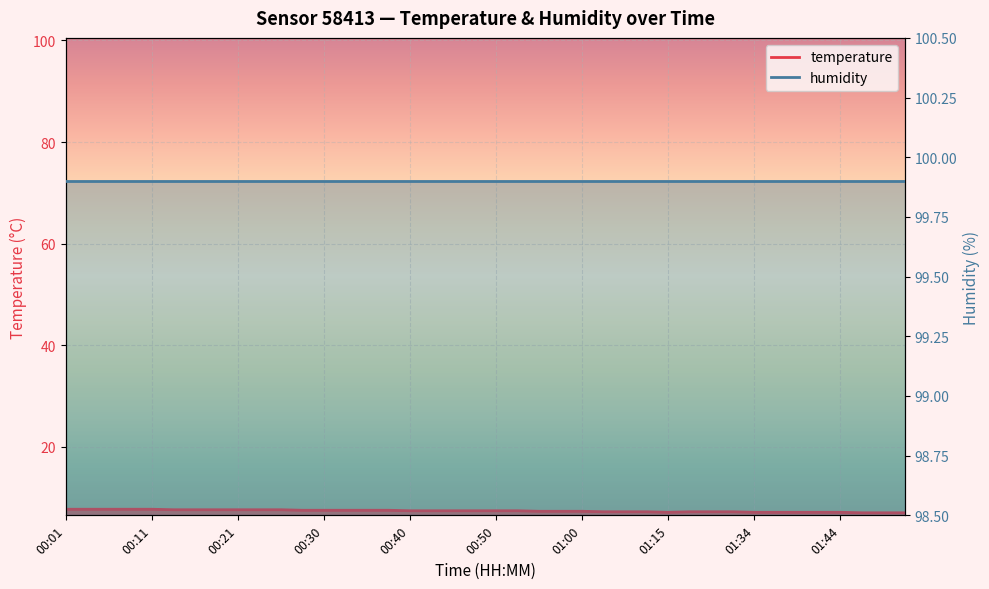

Count the number of categories in the chart.

40